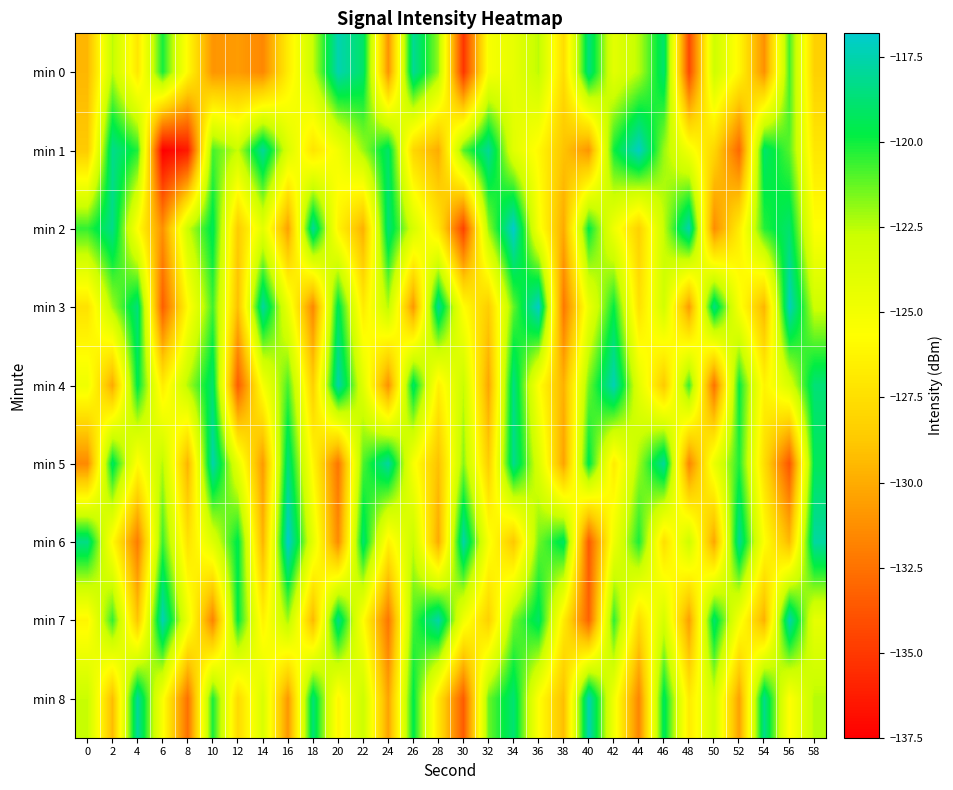

At which category is the sum across all series the highest?

34